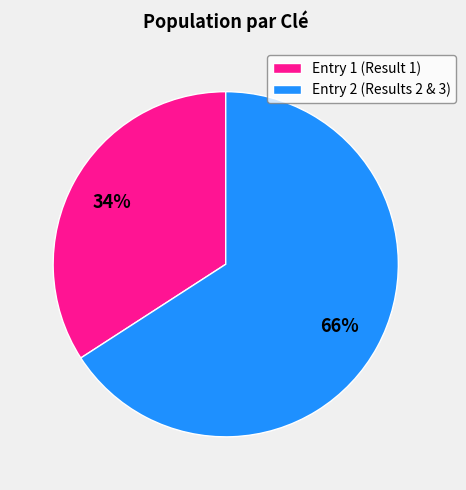

To the nearest percent, what percentage of the pie is Entry 2 (Results 2 & 3)?

66%